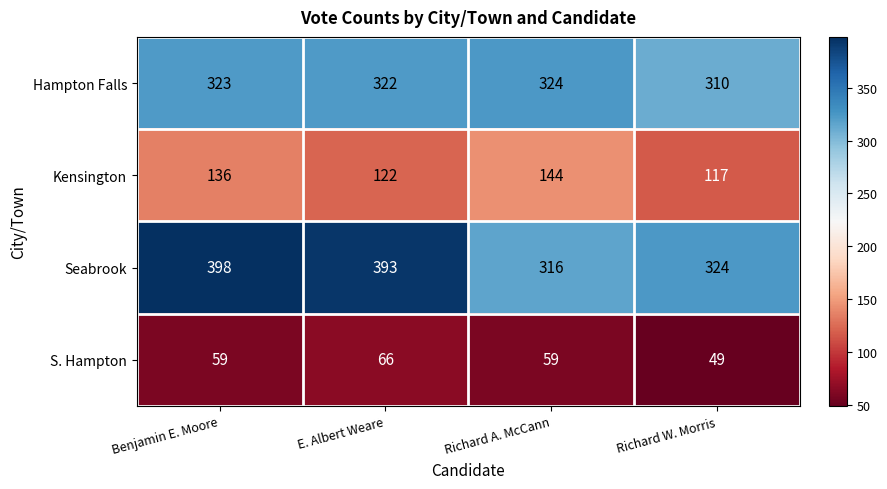

Which category has the highest value across all series?

Benjamin E. Moore